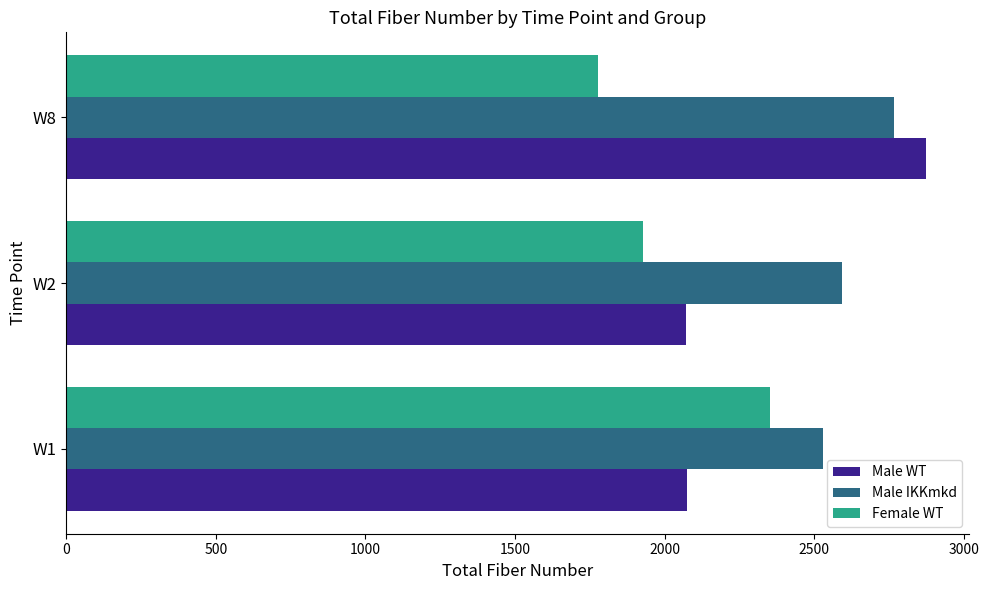

What is the maximum value shown in the chart?

2874